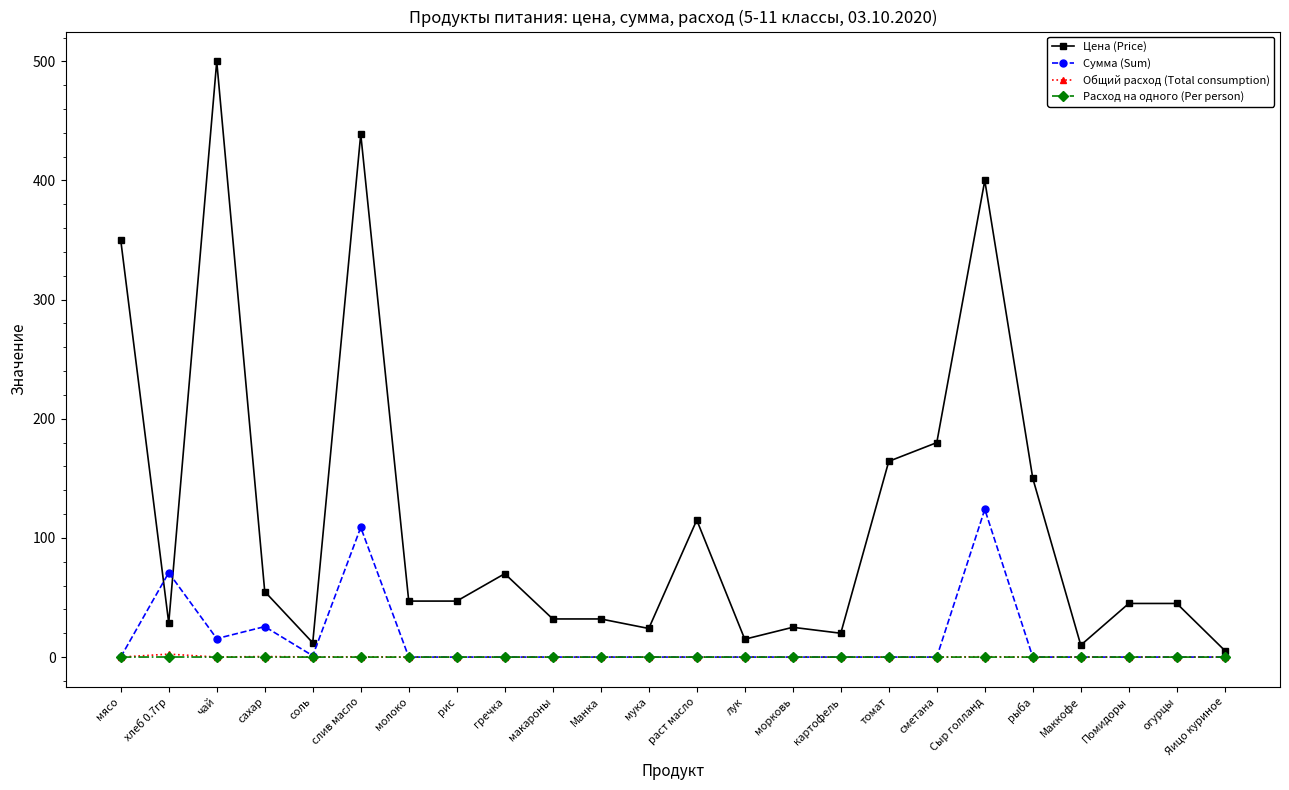

What is the difference between the Цена (Price) values at молоко and Яицо куриное?

41.5